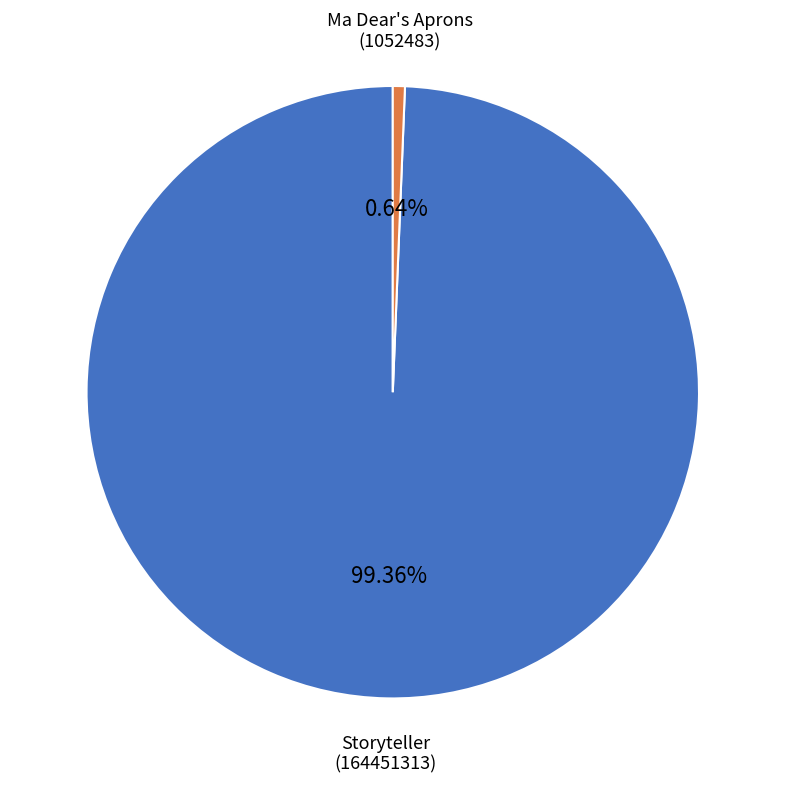

Does any single category account for the majority?

Yes